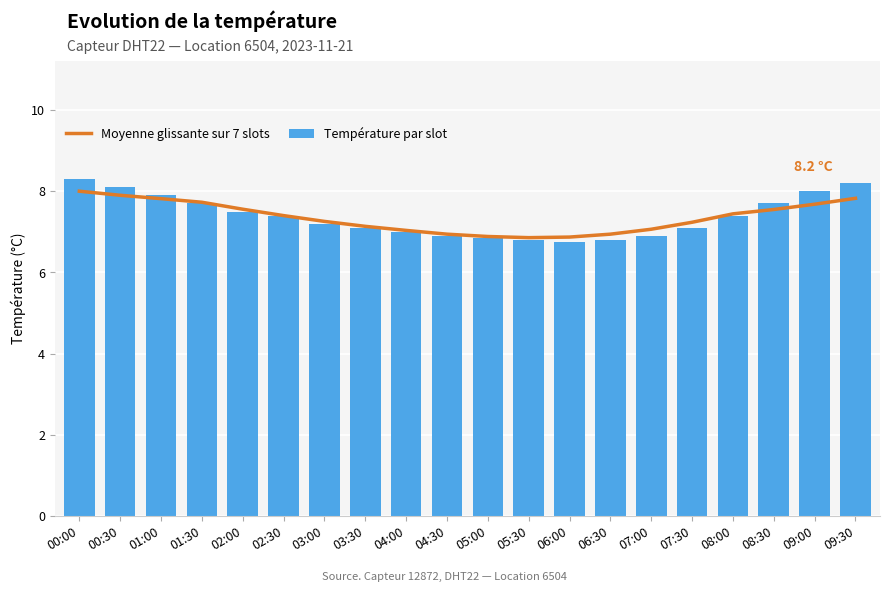

What is the value of the Température par slot bar at the 4th from the left?

7.7